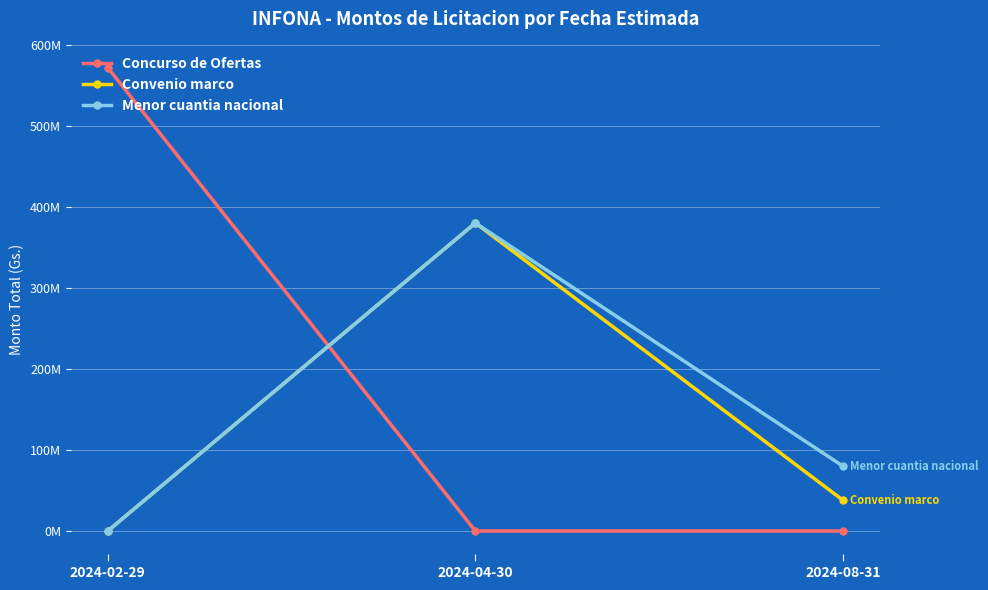

What position from the right is 2024-08-31?

1